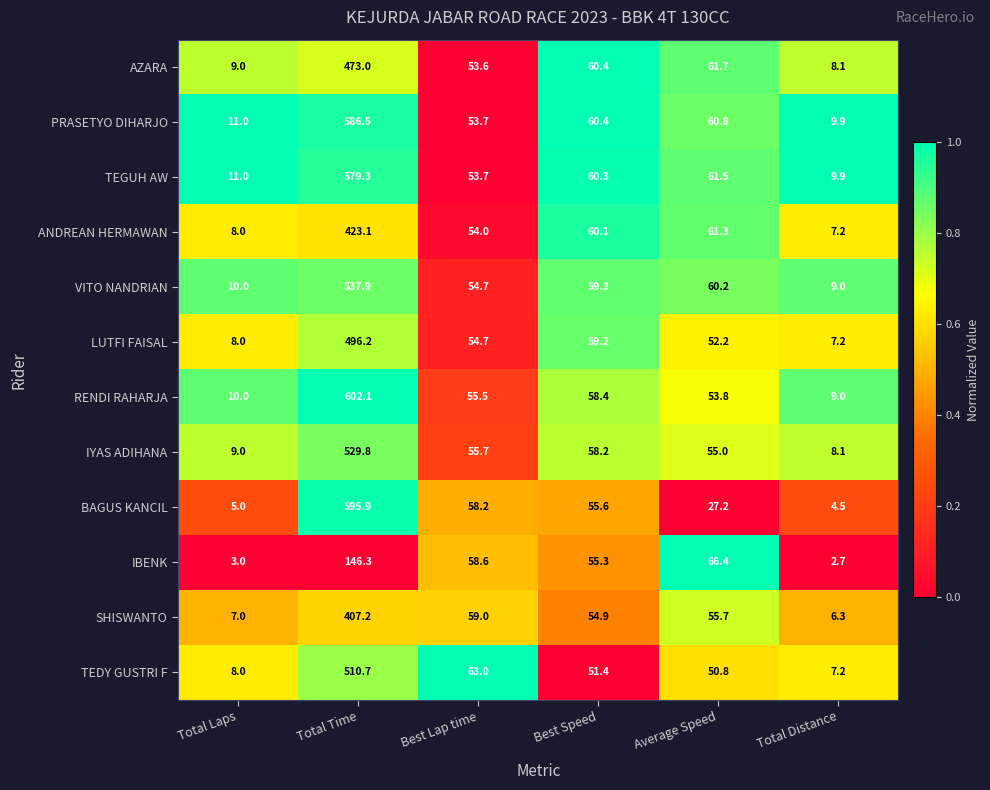

Is the value of TEGUH AW at Average Speed greater than the value of PRASETYO DIHARJO at Average Speed?

Yes